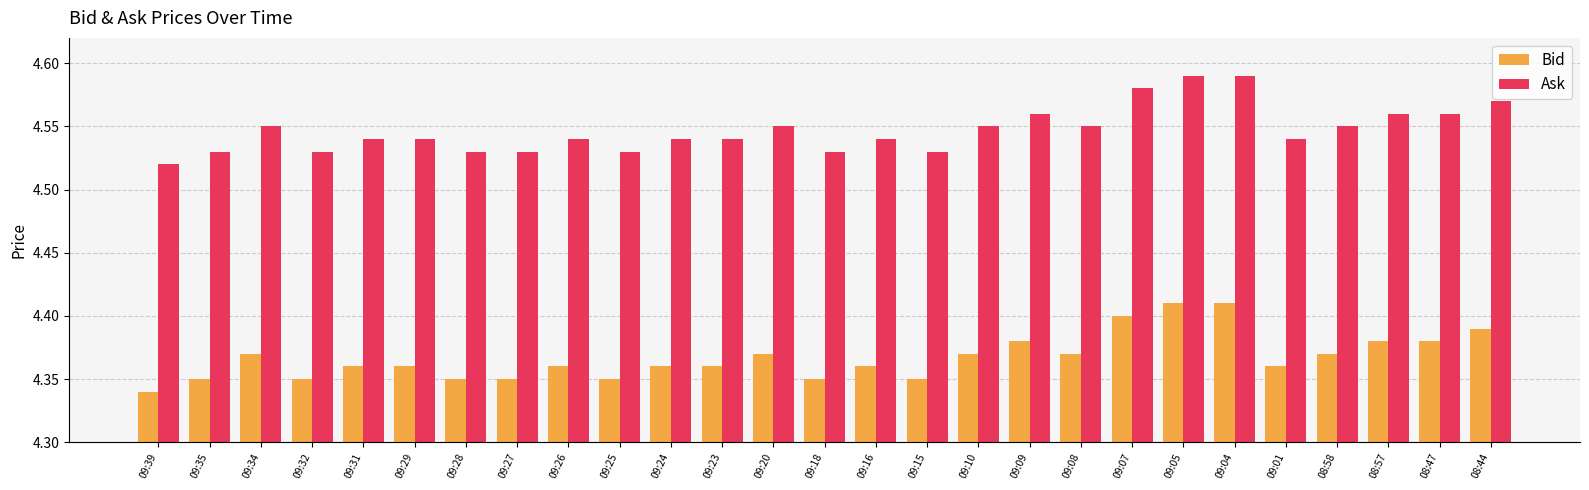

What is the label of the 19th bar from the left?

09:08